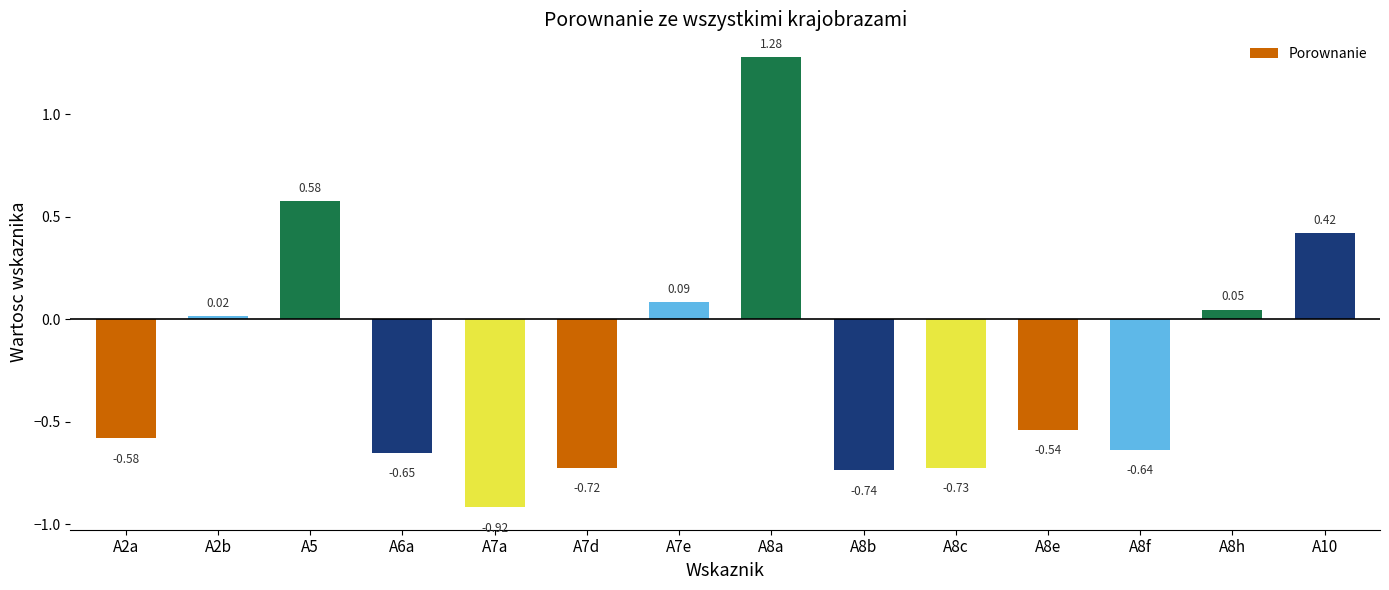

What is the label of the 14th bar from the left?

A10